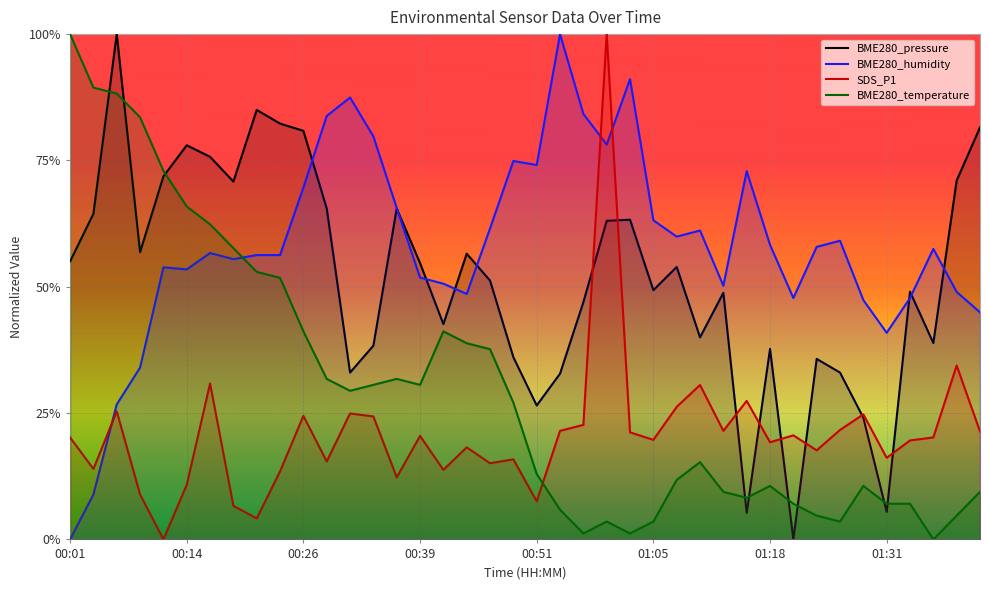

How many interior local peaks does the SDS_P1 series have?

13